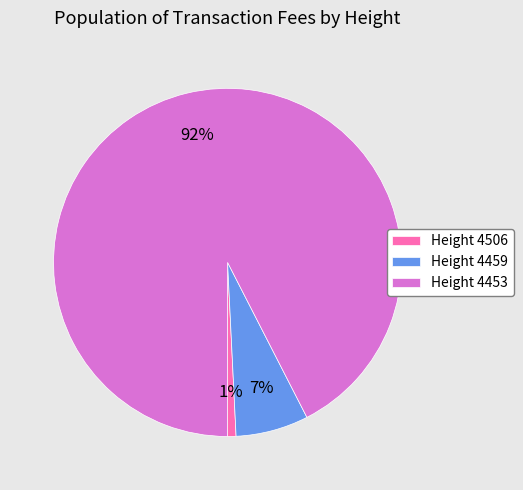

Combined, do Height 4453 and Height 4506 account for over 50%?

Yes